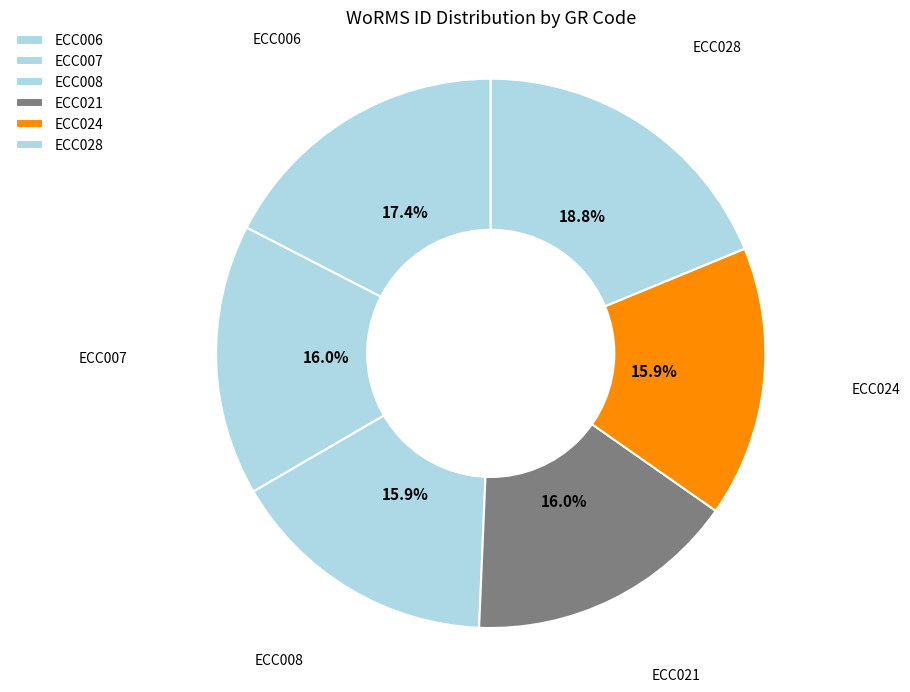

To the nearest percent, what portion does ECC007 represent?

16%